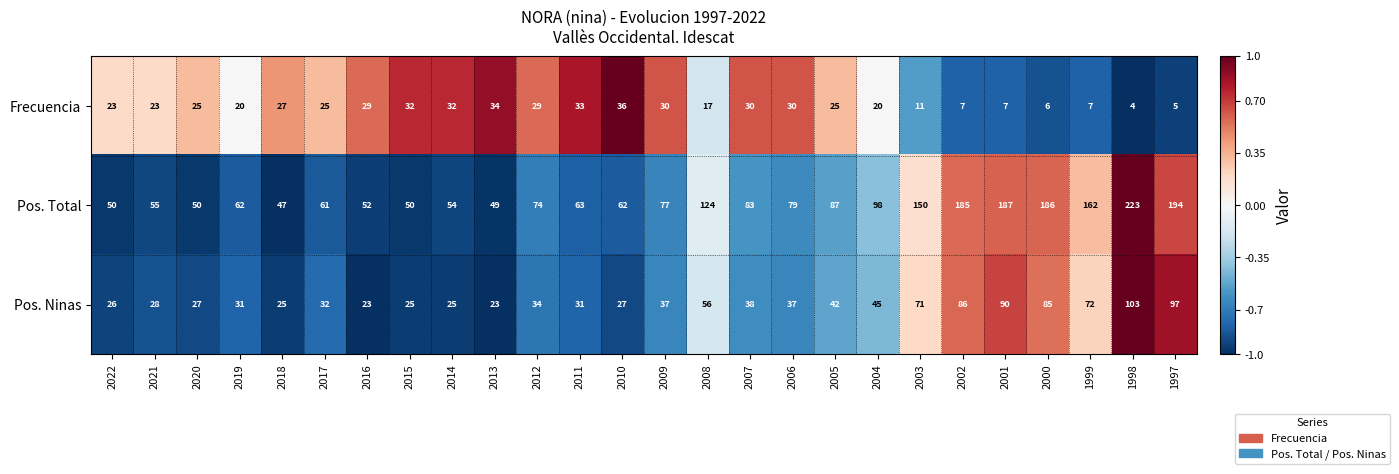

Read the Pos. Total value at 1999.

162